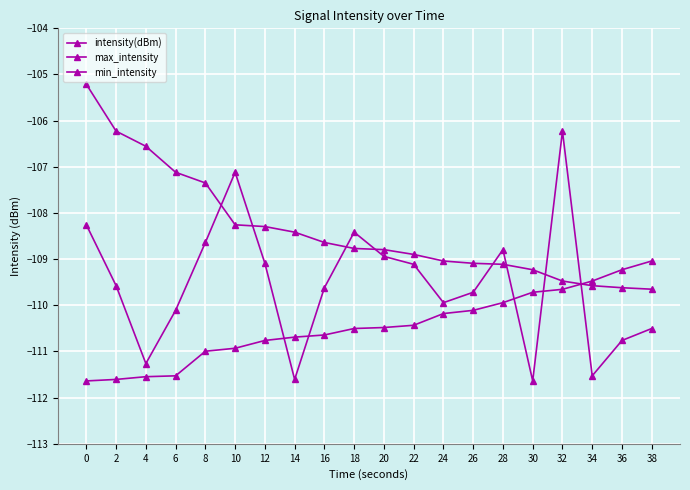

What is the value of the intensity(dBm) point at the 3rd from the left?

-111.3